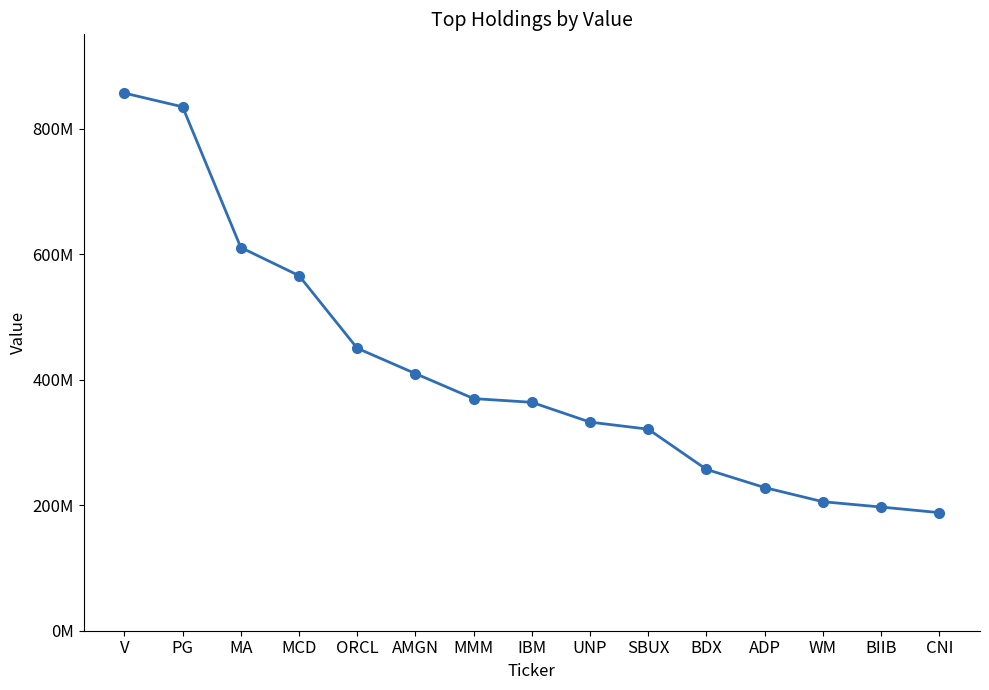

What is the label of the 15th point from the right?

V